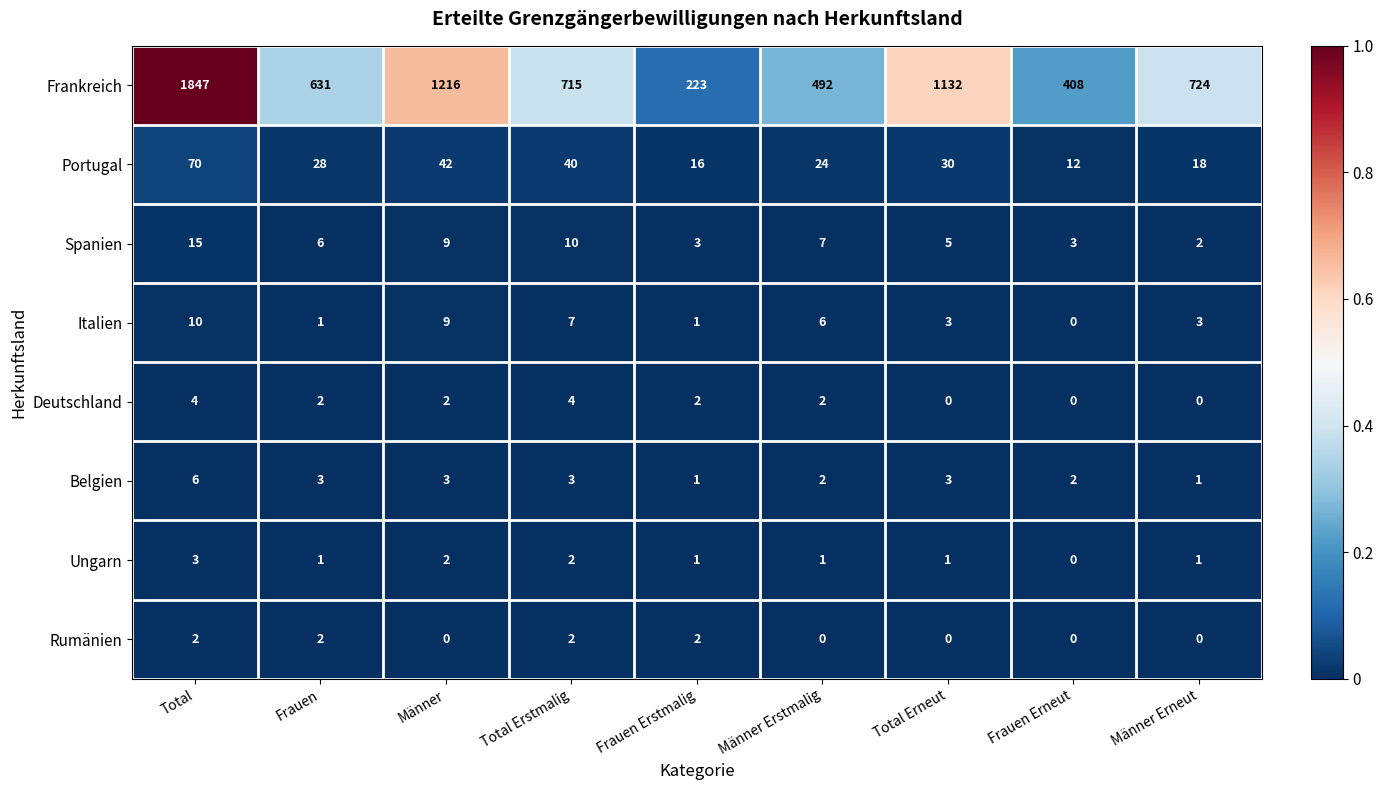

Between Männer Erstmalig and Total Erneut, which series saw the biggest shift?

Frankreich